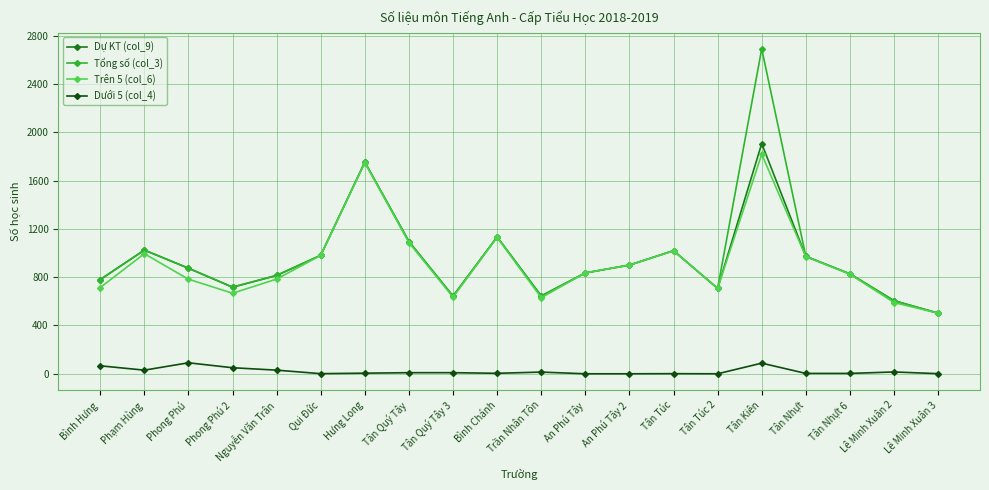

At which category is the sum across all series the highest?

Tân Kiên